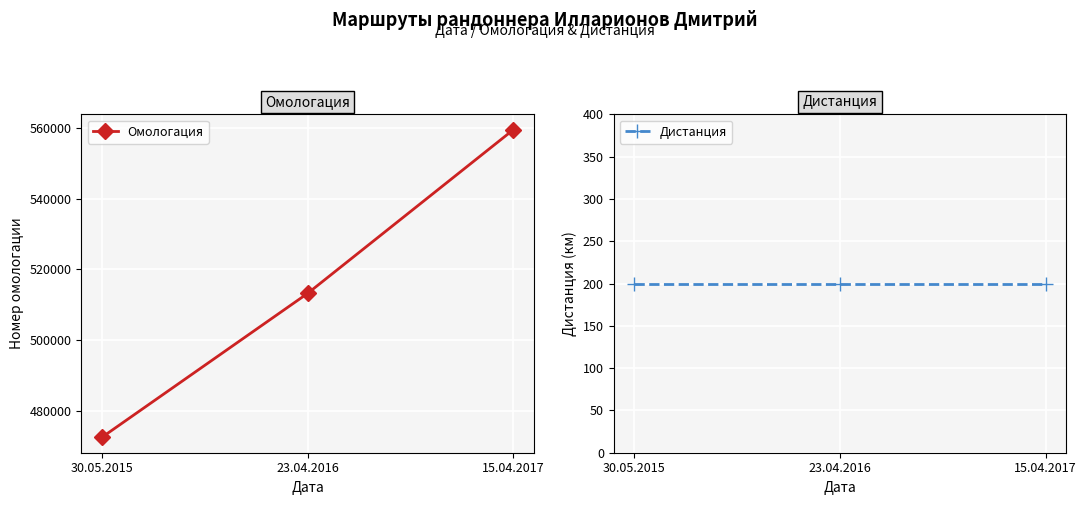

What value does the Дистанция series have at 30.05.2015?

200